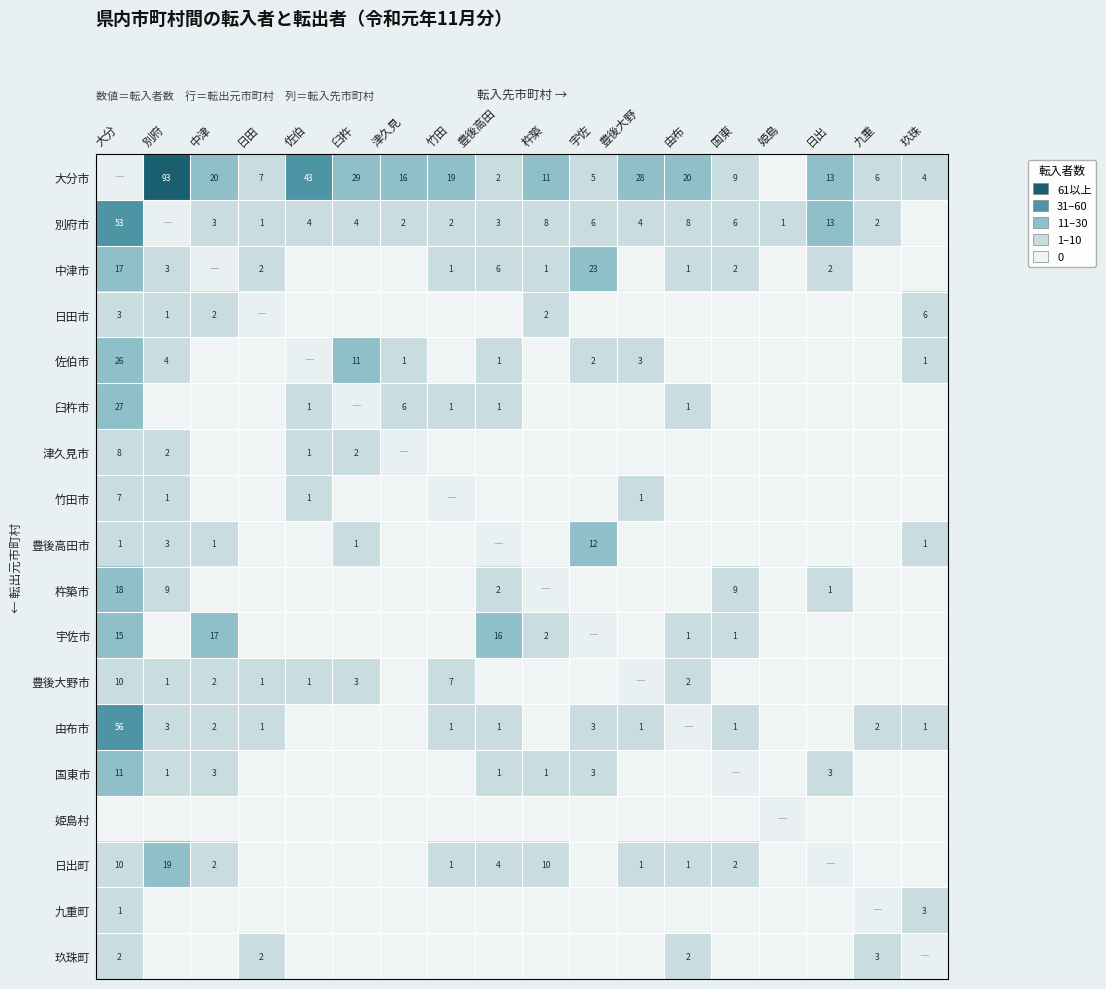

Is it true that 津久見市 equals 3 at 別府?

False